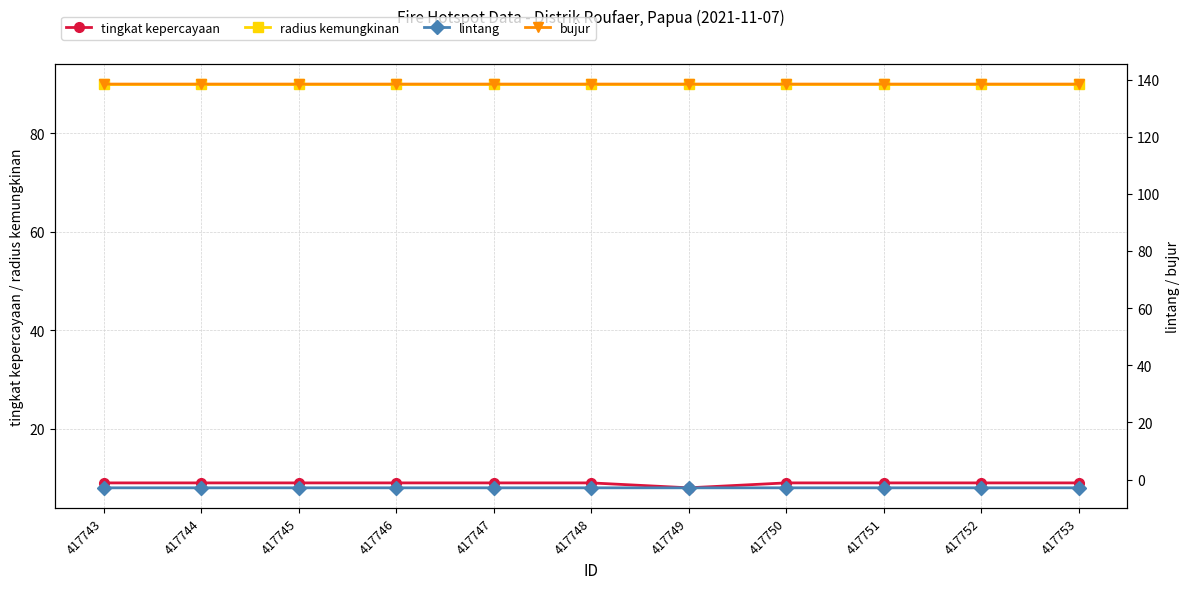

Is the value of tingkat kepercayaan at 417750 greater than the value of bujur at 417748?

No